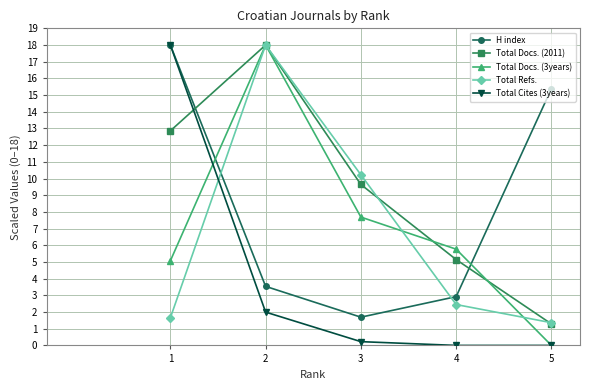

The value of Total Cites (3years) at 4 is 10.9. True or false?

False